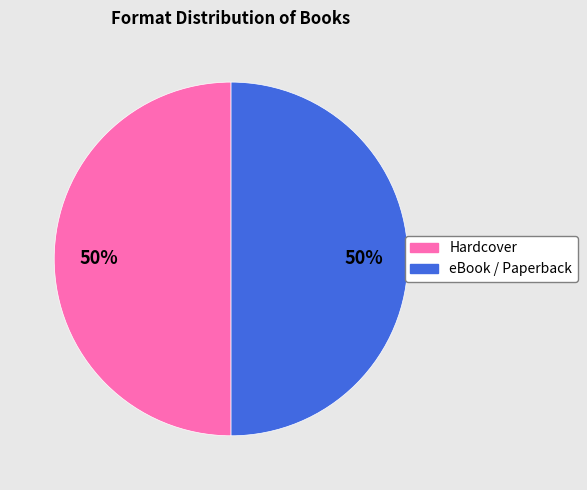

To the nearest percent, what is the average slice percentage?

50%